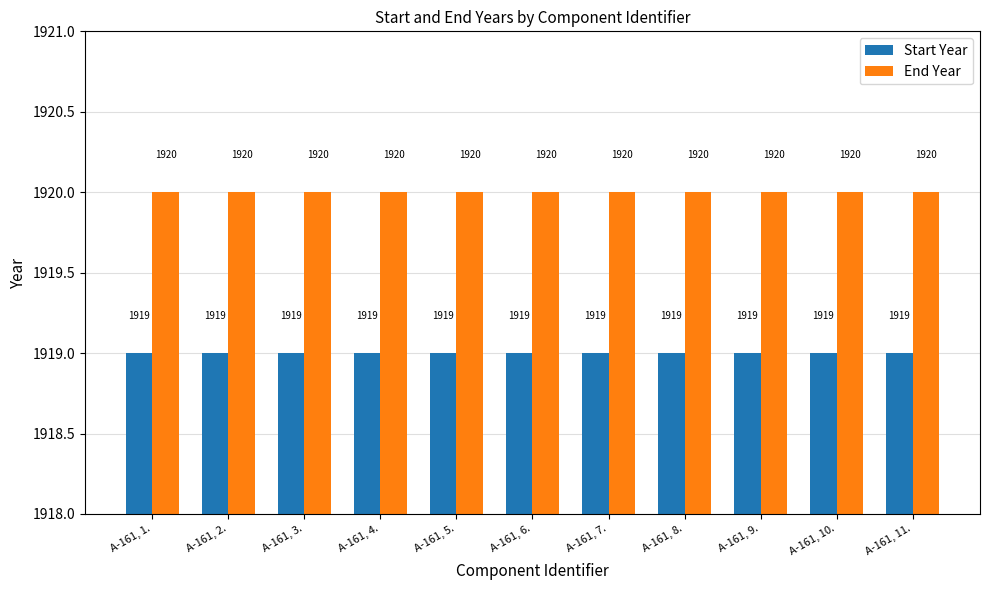

Which series has the largest total across all categories?

End Year